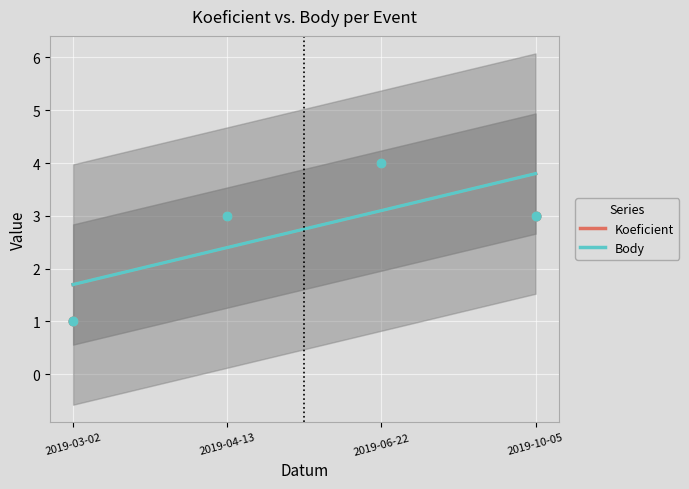

Is the value of Koeficient at 2019-06-22 greater than the value of Body at 2019-10-05?

No